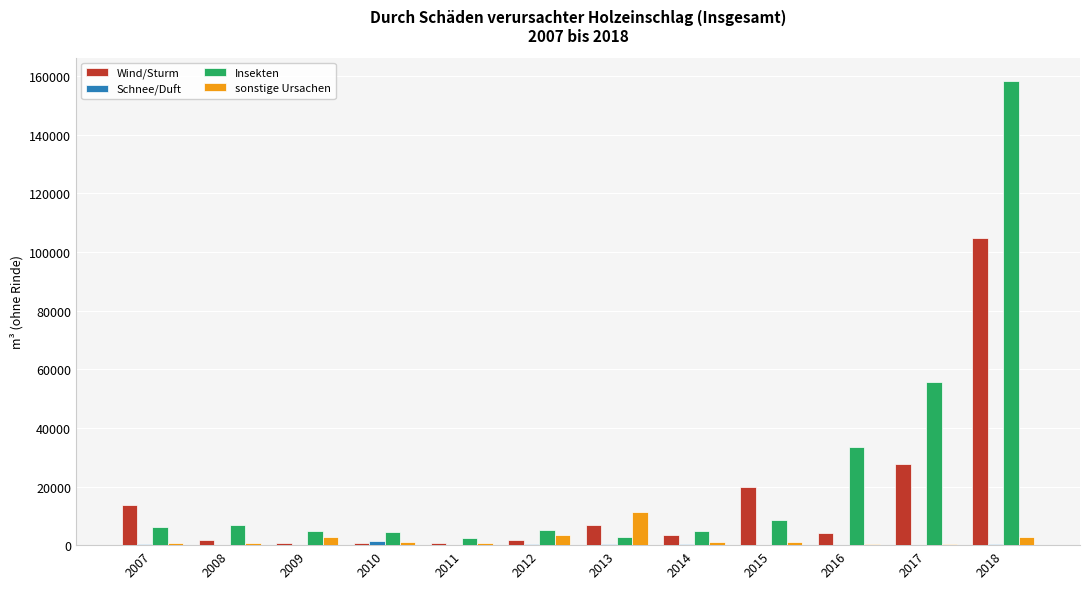

Which series has the largest total across all categories?

Insekten